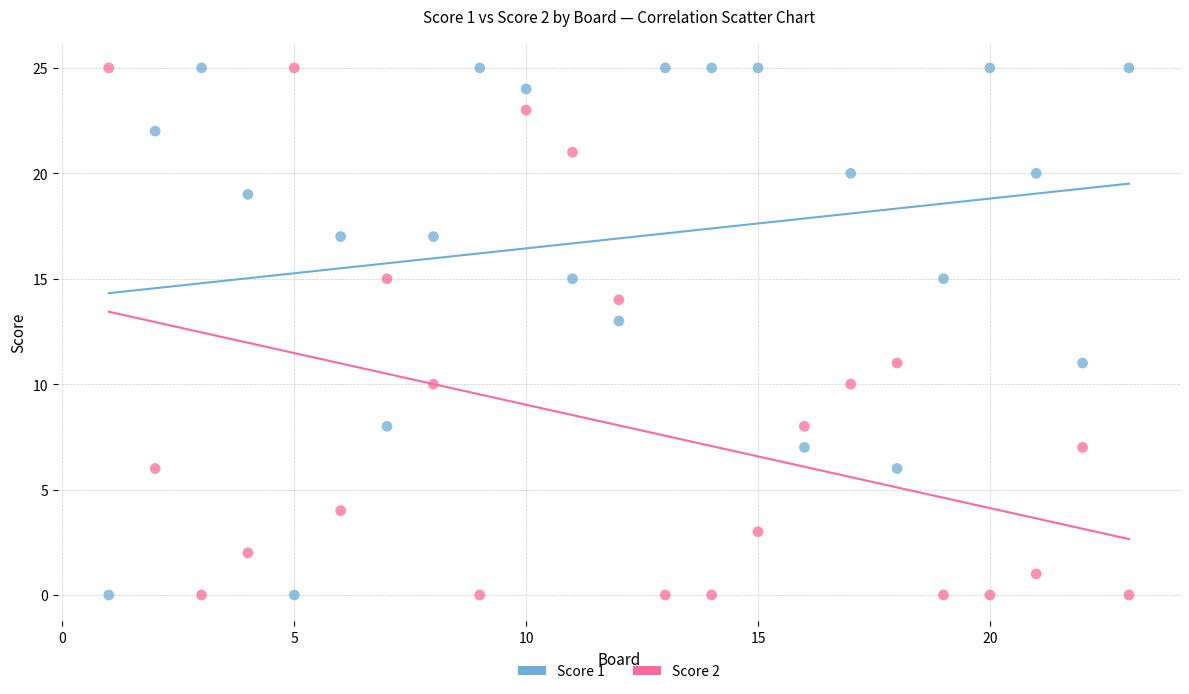

Across all data points, what is the range of X values (max minus min)?

22